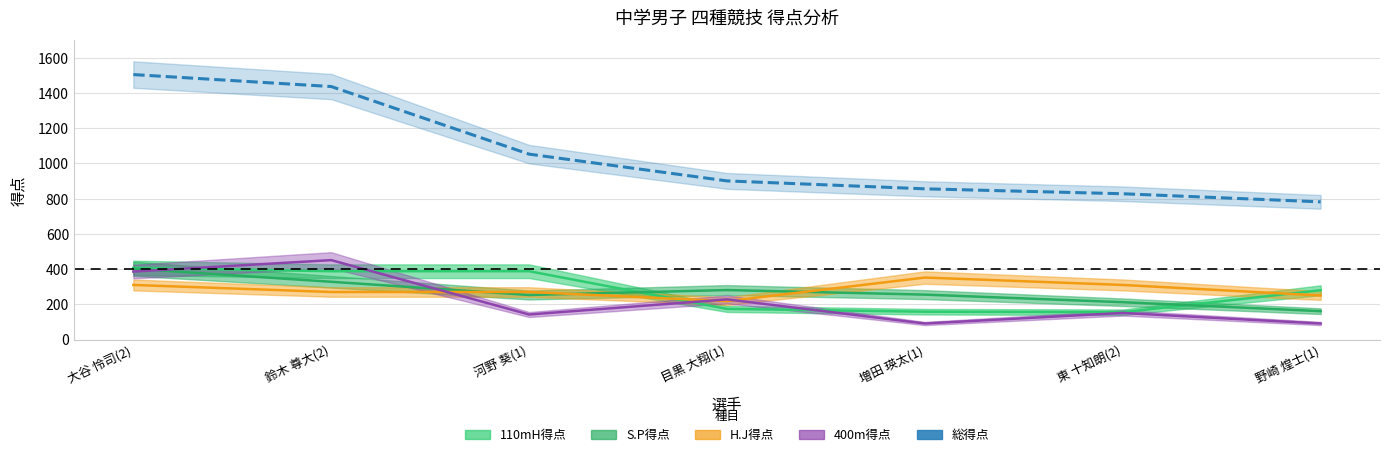

At how many categories does at least one series exceed 460?

7